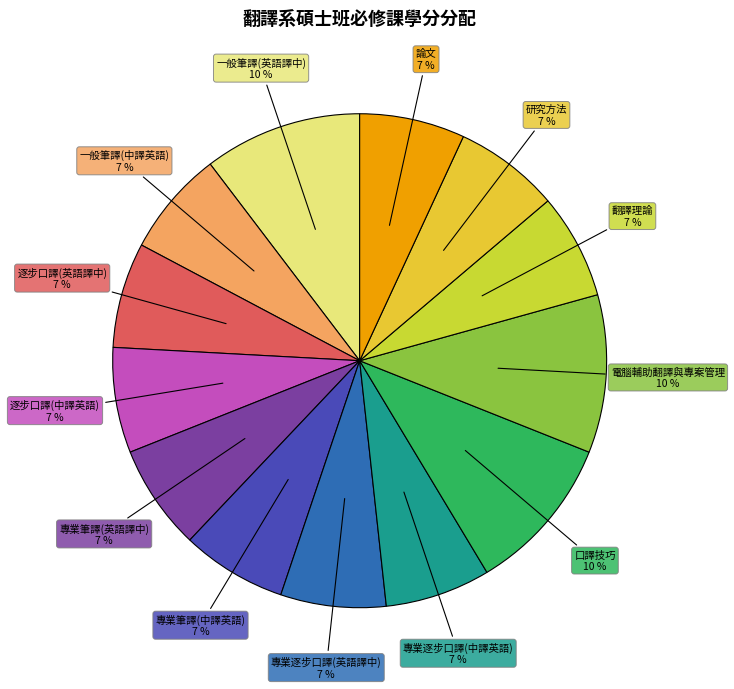

Does 專業筆譯(英語譯中) account for over 50% of the chart?

No